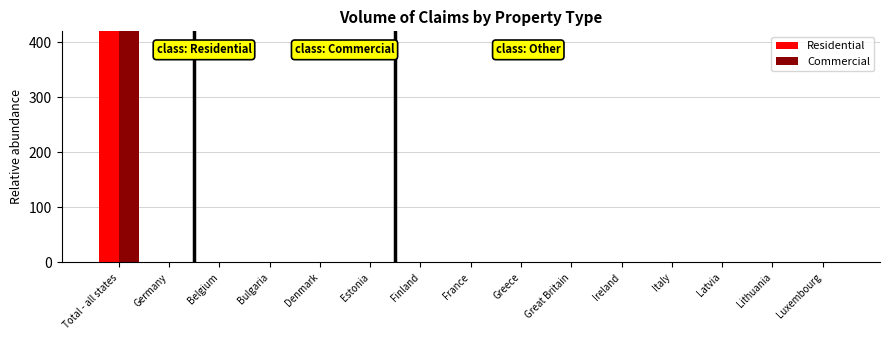

What position from the right is Lithuania?

2